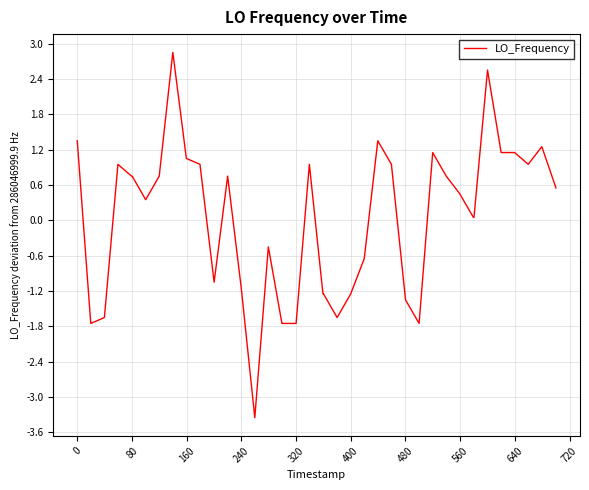

What is the minimum value shown in the chart?

-3.4